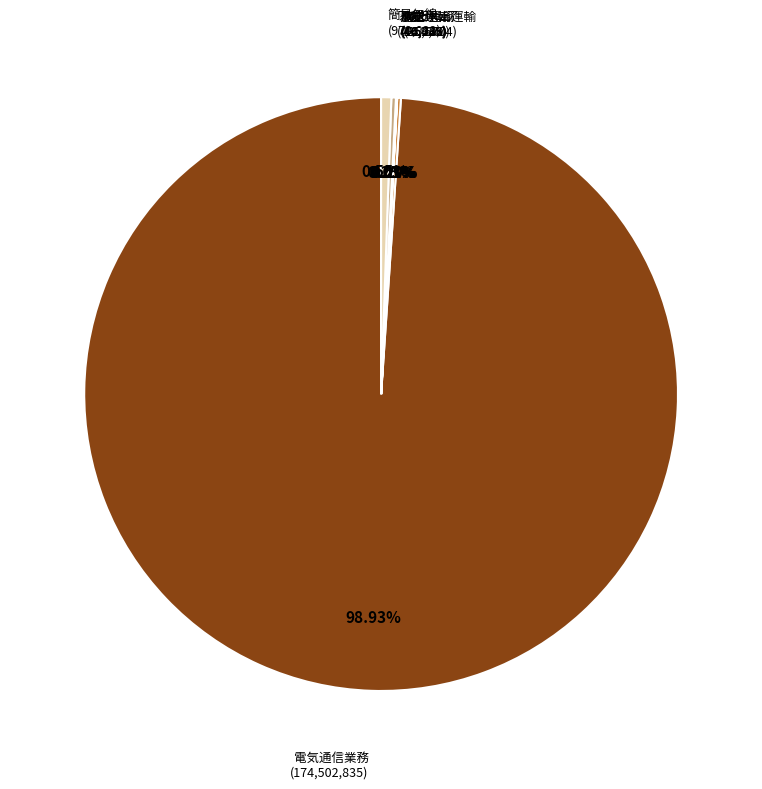

Does any single category account for the majority?

Yes